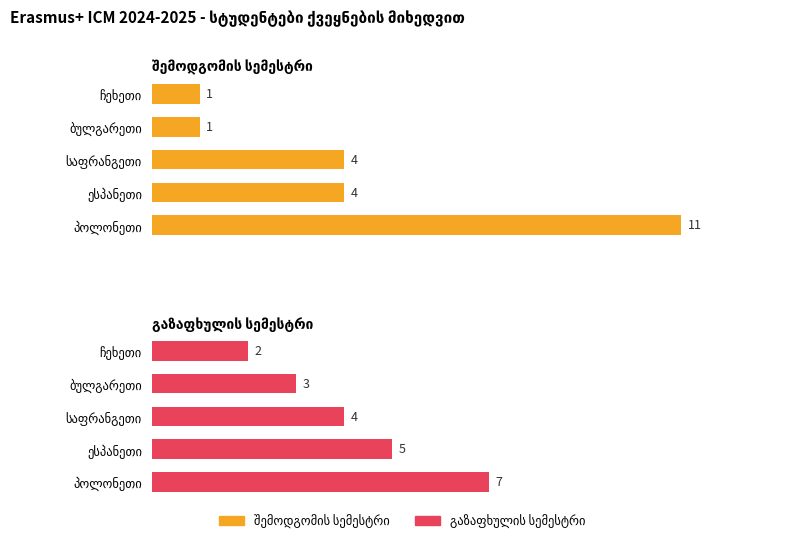

How many values in the გაზაფხულის სემესტრი series exceed 4?

2